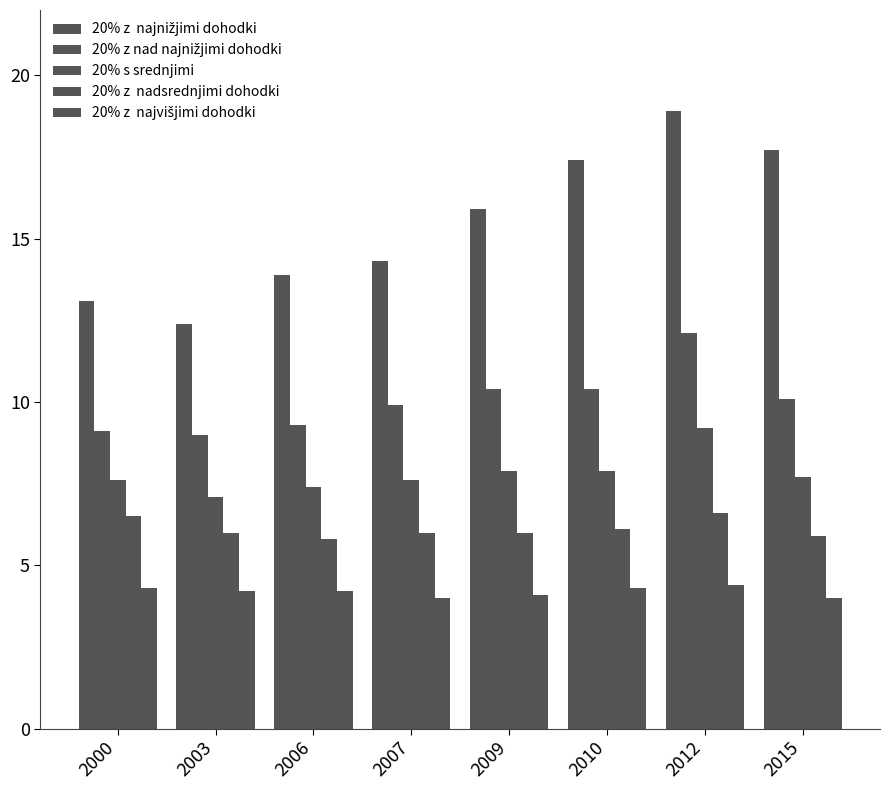

Reading left to right, list all the values displayed in this chart.

20% z  najnižjimi dohodki: 2000=13.1	2003=12.4	2006=13.9	2007=14.3	2009=15.9	2010=17.4	2012=18.9	2015=17.7
20% z nad najnižjimi dohodki: 2000=9.1	2003=9.0	2006=9.3	2007=9.9	2009=10.4	2010=10.4	2012=12.1	2015=10.1
20% s srednjimi: 2000=7.6	2003=7.1	2006=7.4	2007=7.6	2009=7.9	2010=7.9	2012=9.2	2015=7.7
20% z  nadsrednjimi dohodki: 2000=6.5	2003=6.0	2006=5.8	2007=6.0	2009=6.0	2010=6.1	2012=6.6	2015=5.9
20% z  najvišjimi dohodki: 2000=4.3	2003=4.2	2006=4.2	2007=4.0	2009=4.1	2010=4.3	2012=4.4	2015=4.0